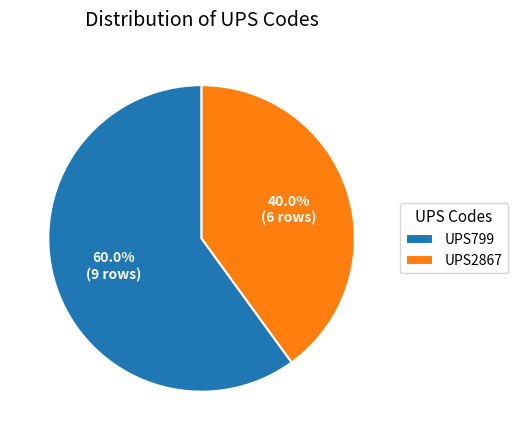

The UPS799 slice represents 60% of the pie. True or false?

True